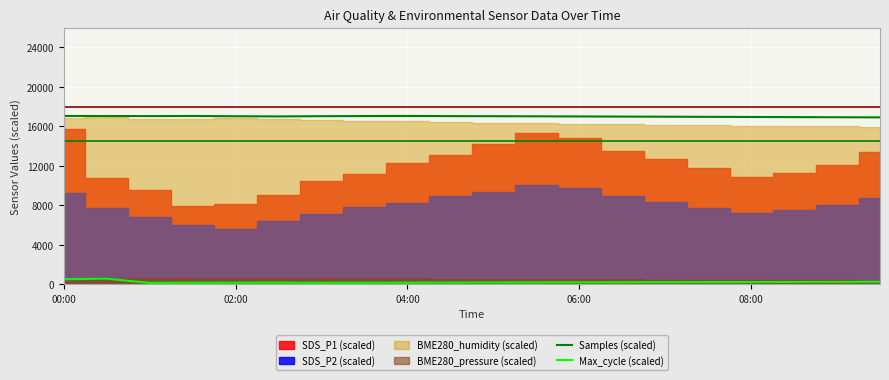

True or false: Samples (scaled) and Max_cycle (scaled) cross at least once.

False